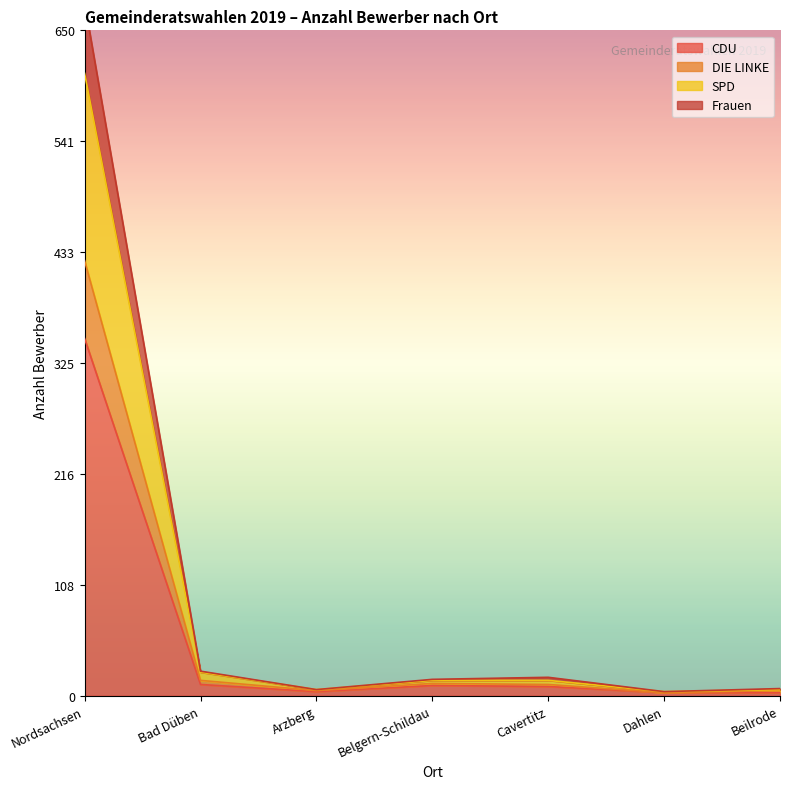

How many interior local peaks does the SPD series have?

1